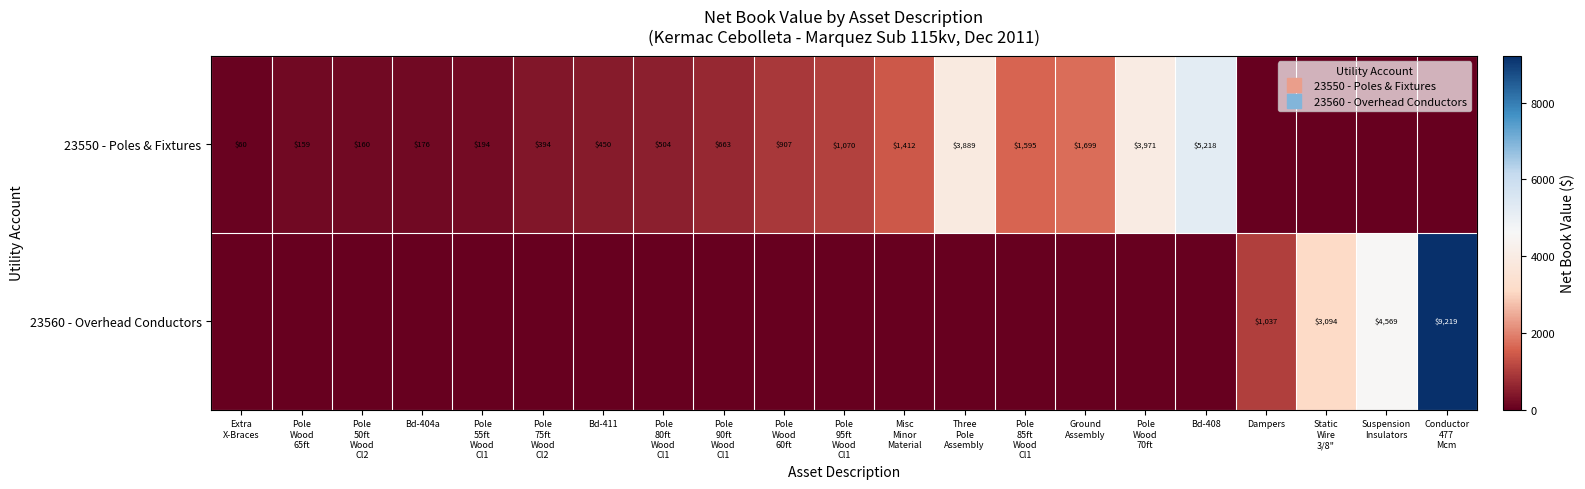

Which label corresponds to the largest value in the chart?

Conductor
477
Mcm